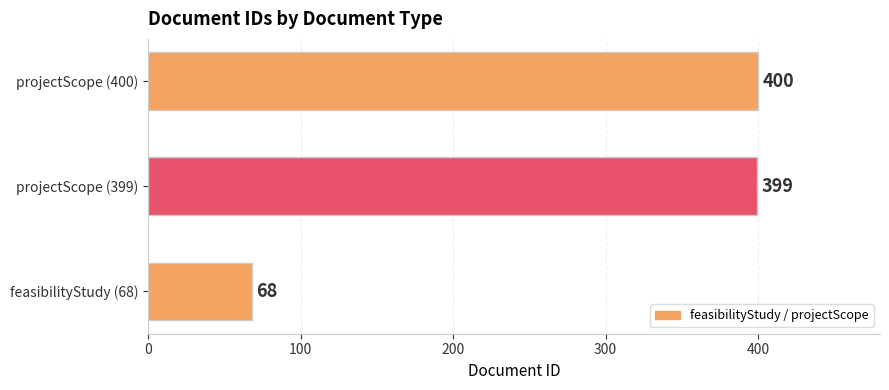

At which category does the chart reach its peak across all series?

projectScope (400)